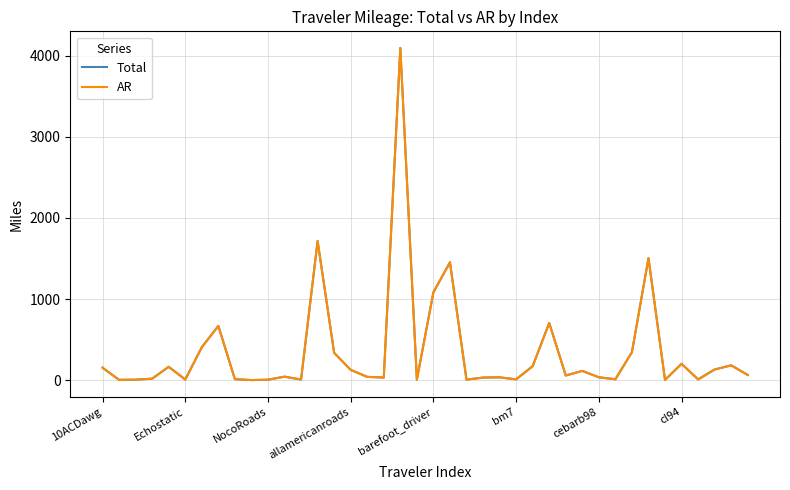

At how many categories does at least one series exceed 1595?

2